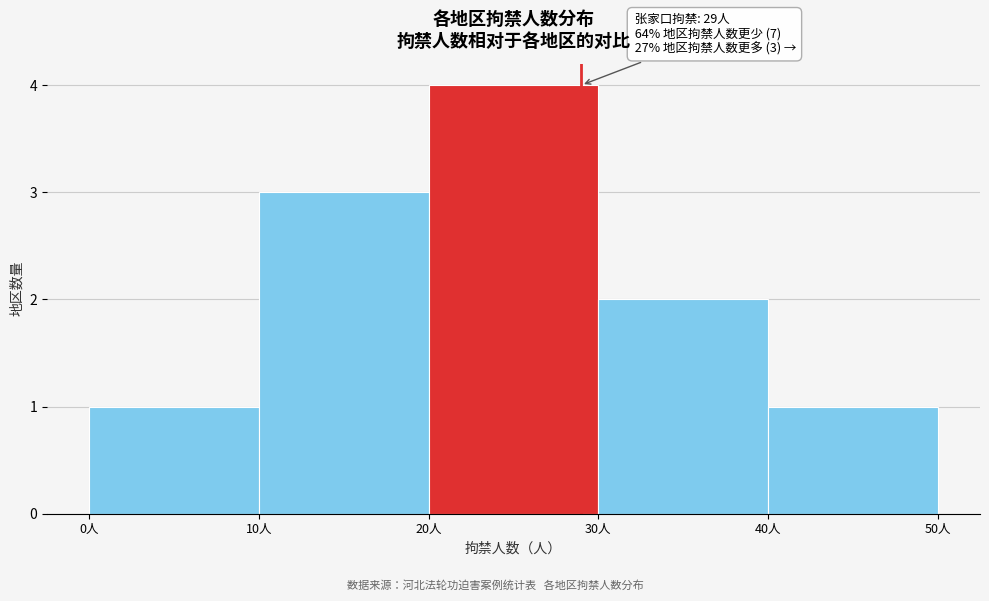

Over which range of the x-axis is the bar tallest?

20 to 30